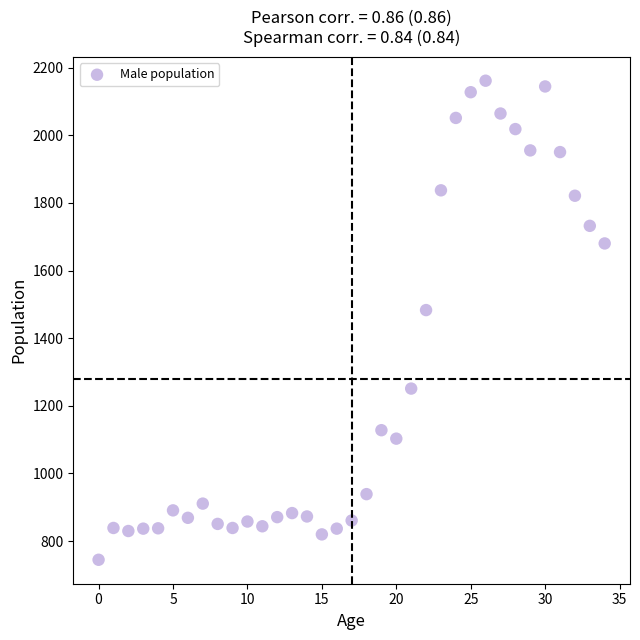

What is the range of Y values (max minus min)?

1416